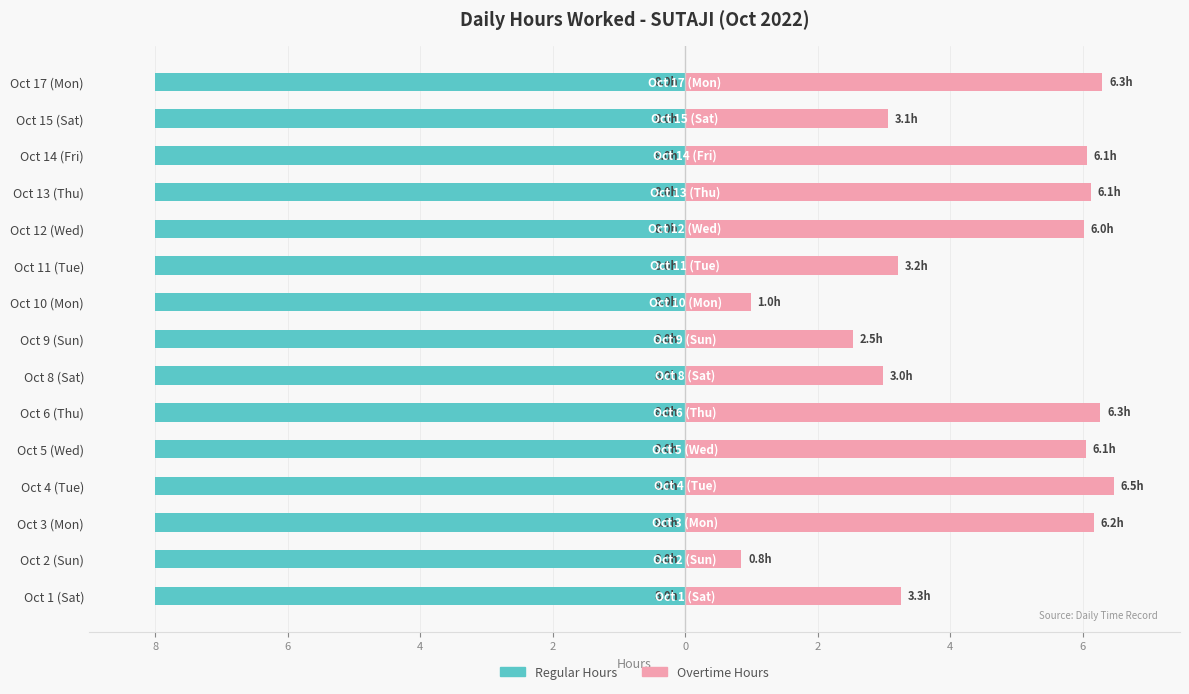

The value of Regular Hours at 2 is 0.5. True or false?

True